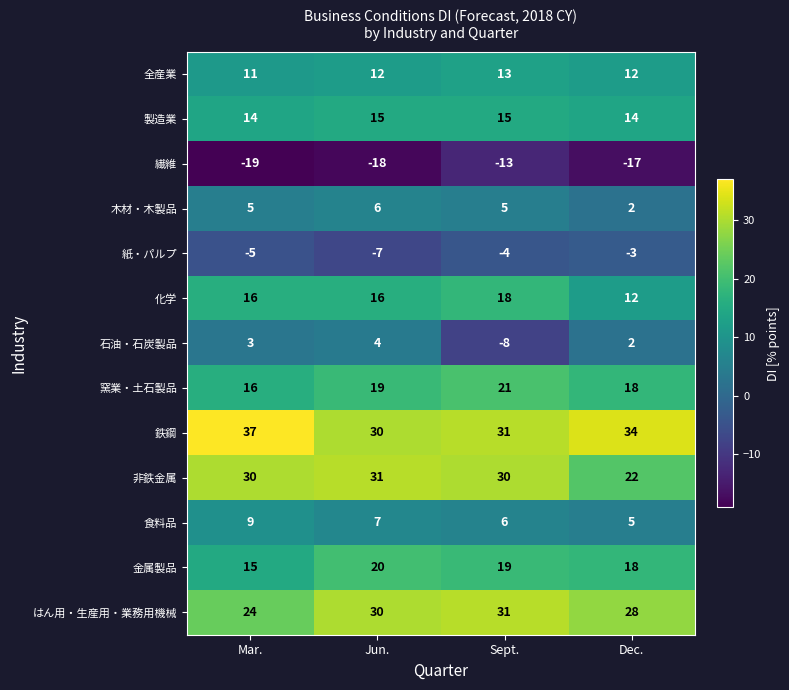

What is the sum of the 繊維 values at Dec. and Jun.?

-35